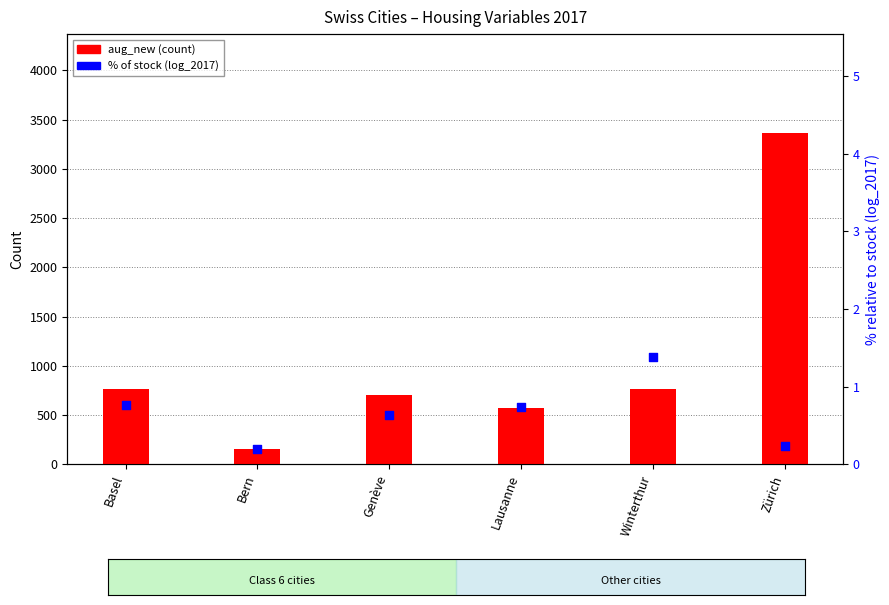

At how many categories does at least one series exceed 307?

5